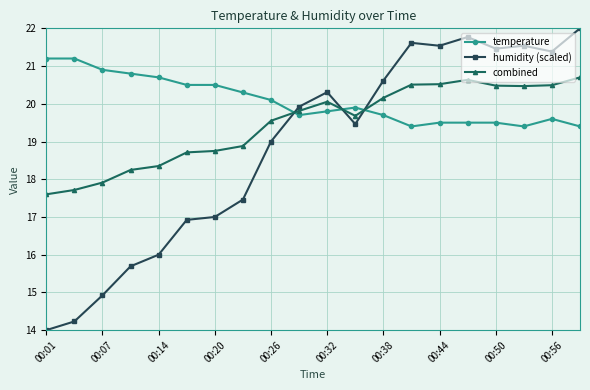

Which series has the widest spread of values?

humidity (scaled)